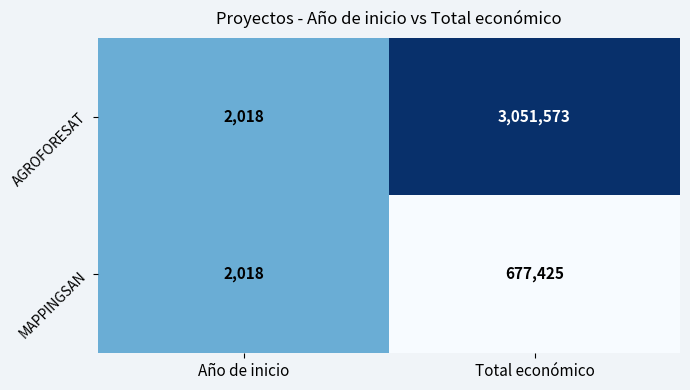

What is the approximate value of AGROFORESAT at Año de inicio, to the nearest 50?

2000